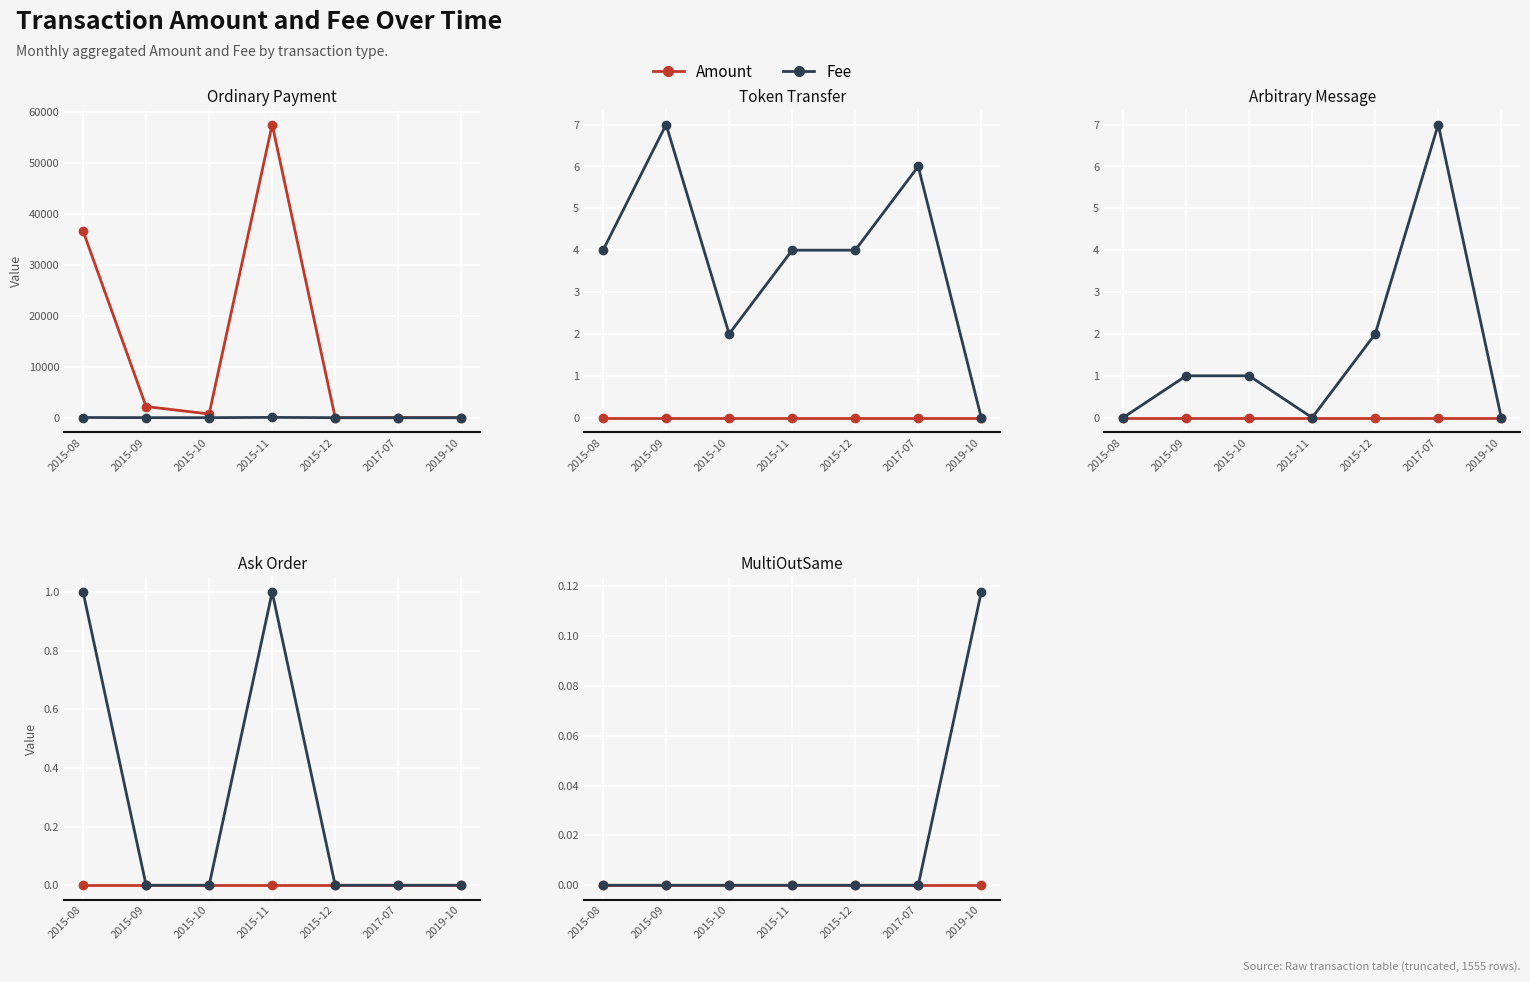

Which series has the largest range (max minus min)?

Fee